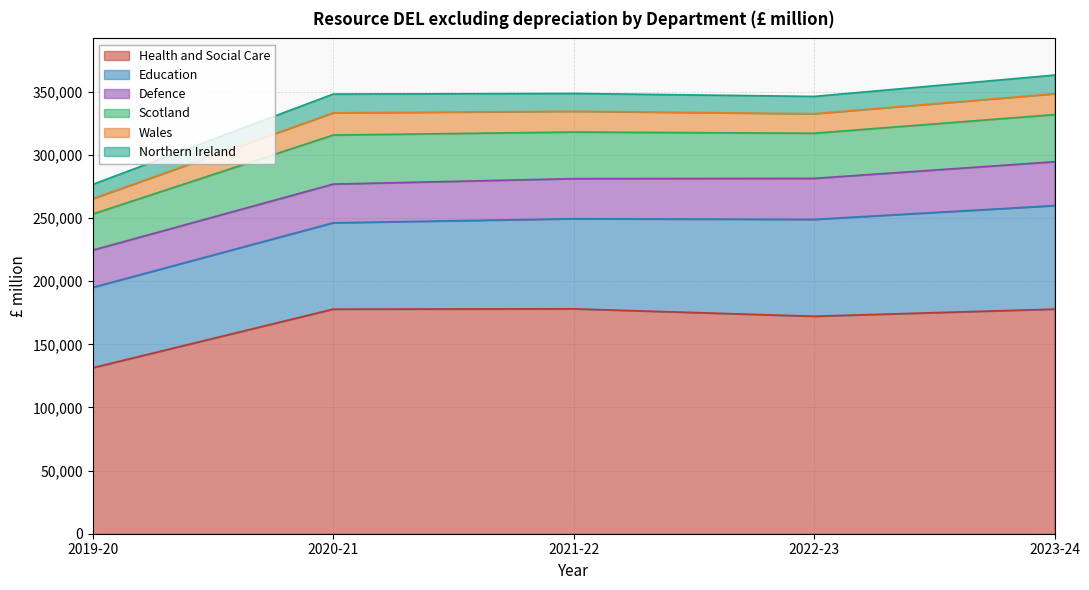

Reading left to right, transcribe all the data shown in this chart.

Health and Social Care: 131440	177906	178155	172283	177927
Education: 63658	68392	71368	76702	81984
Defence: 29520	30656	31753	32498	34771
Scotland: 28621	38852	36939	35760	37344
Wales: 12090	17566	16427	15438	16464
Northern Ireland: 11361	14885	14119	13725	14803